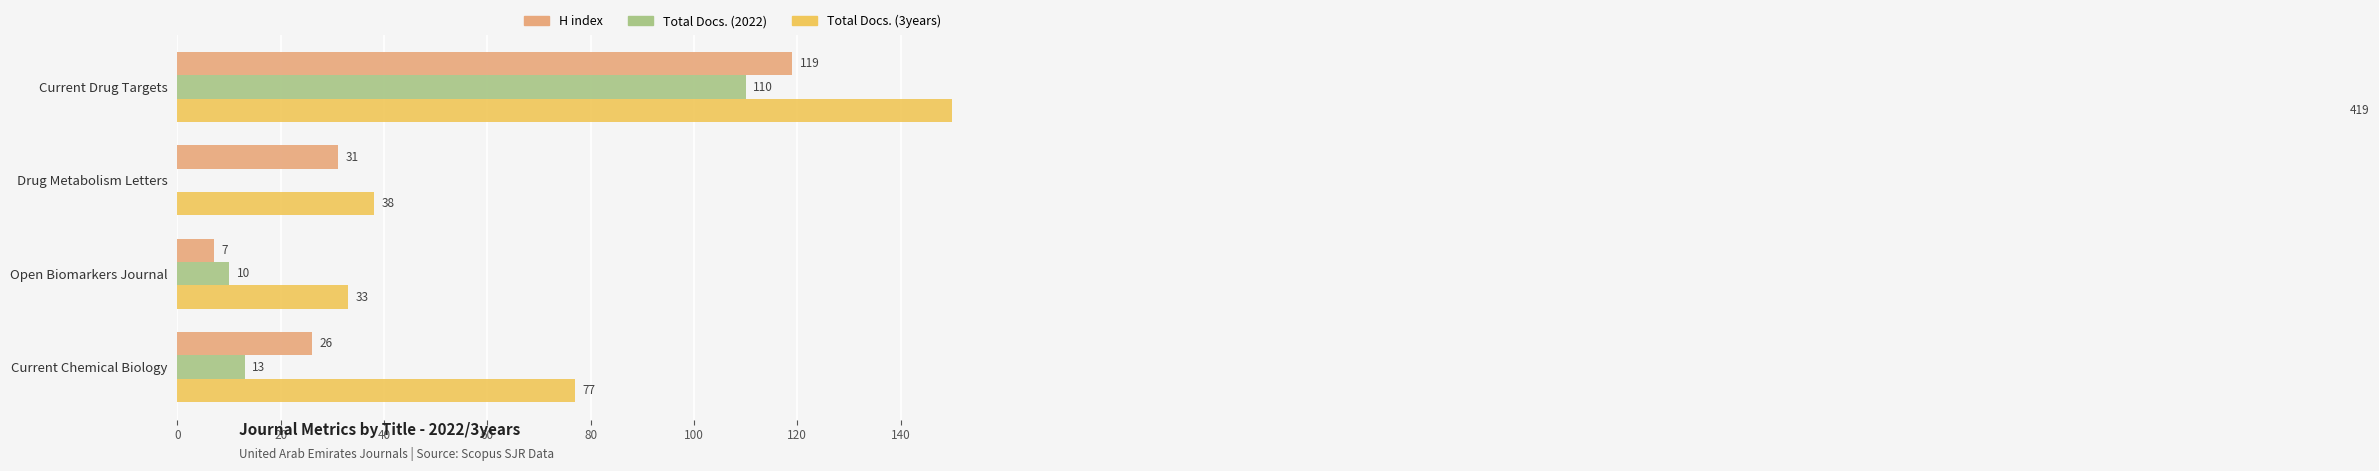

What are all the series names shown in the legend?

H index, Total Docs. (2022), Total Docs. (3years)